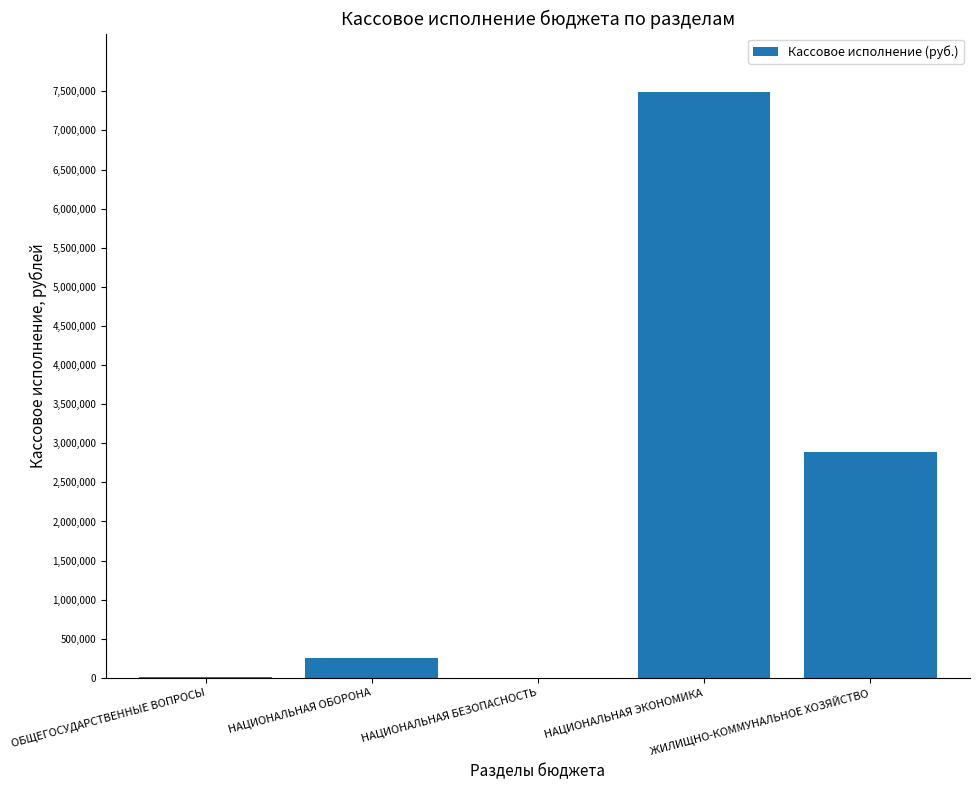

Where does the data first go above 251539?

НАЦИОНАЛЬНАЯ ОБОРОНА